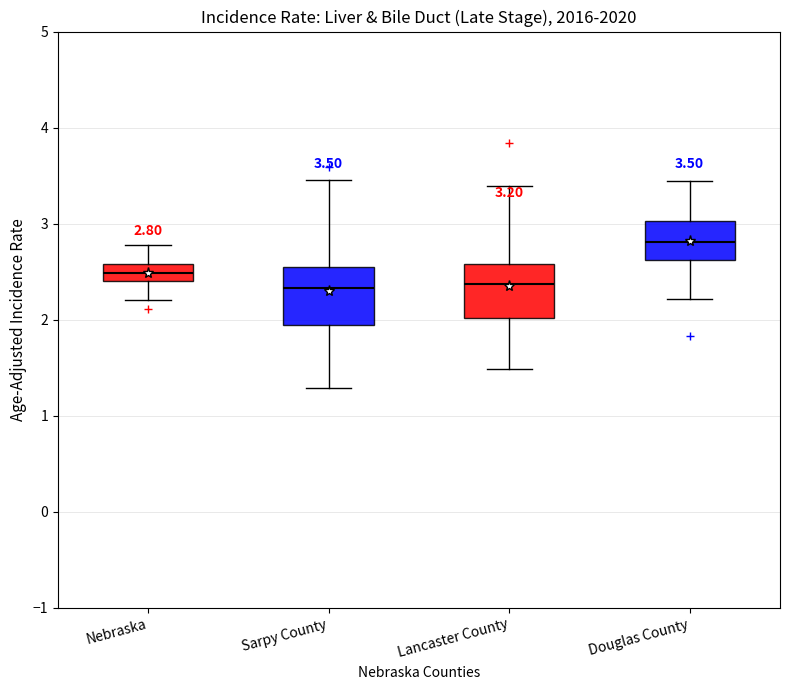

Which box's median line is the highest?

Douglas County